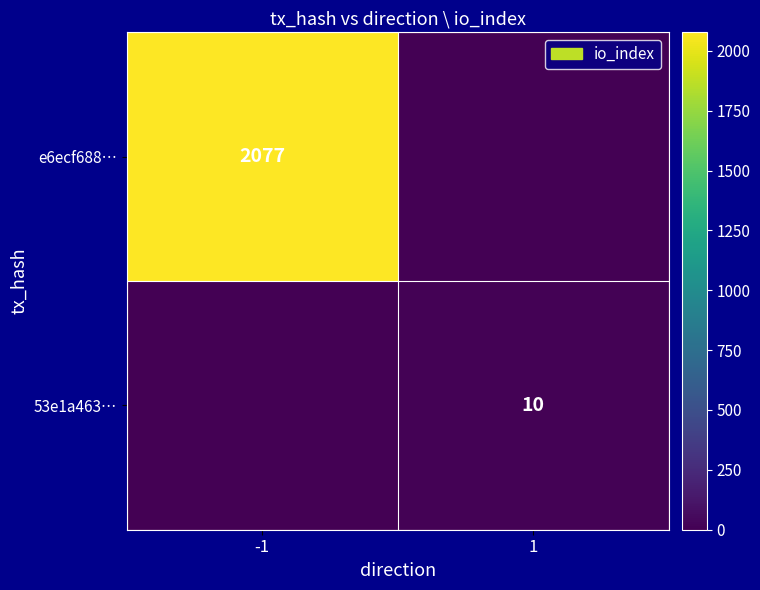

The e6ecf688… series shows 2077 at -1. True or false?

True